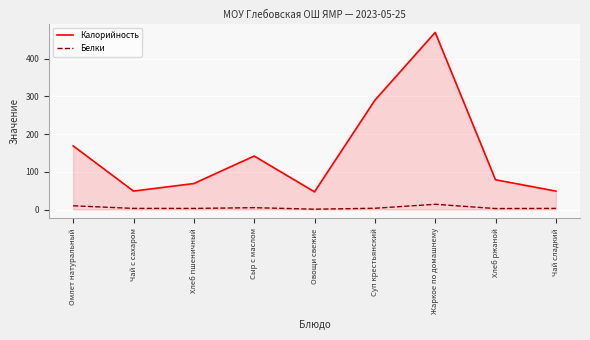

What is the minimum value shown in the chart?

1.0